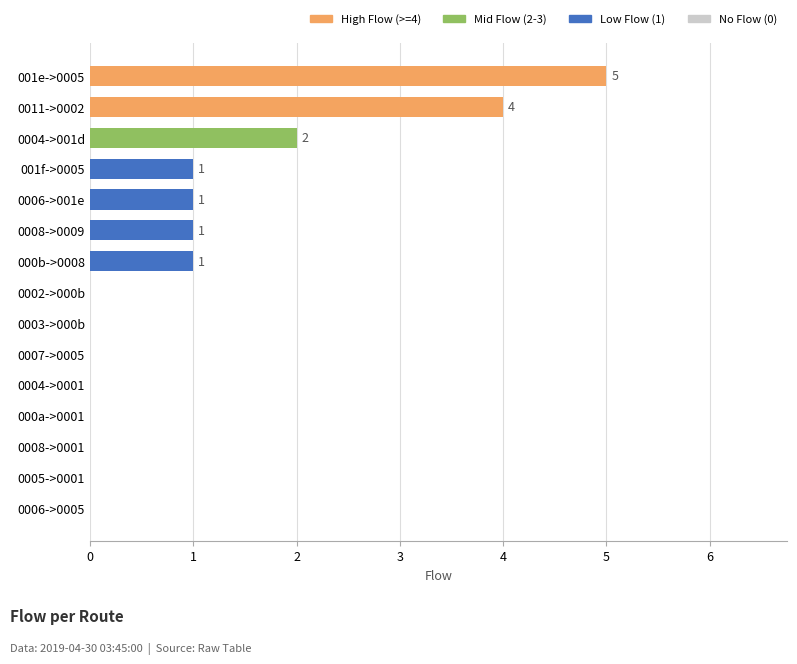

The value at 0002->000b is 3. True or false?

False